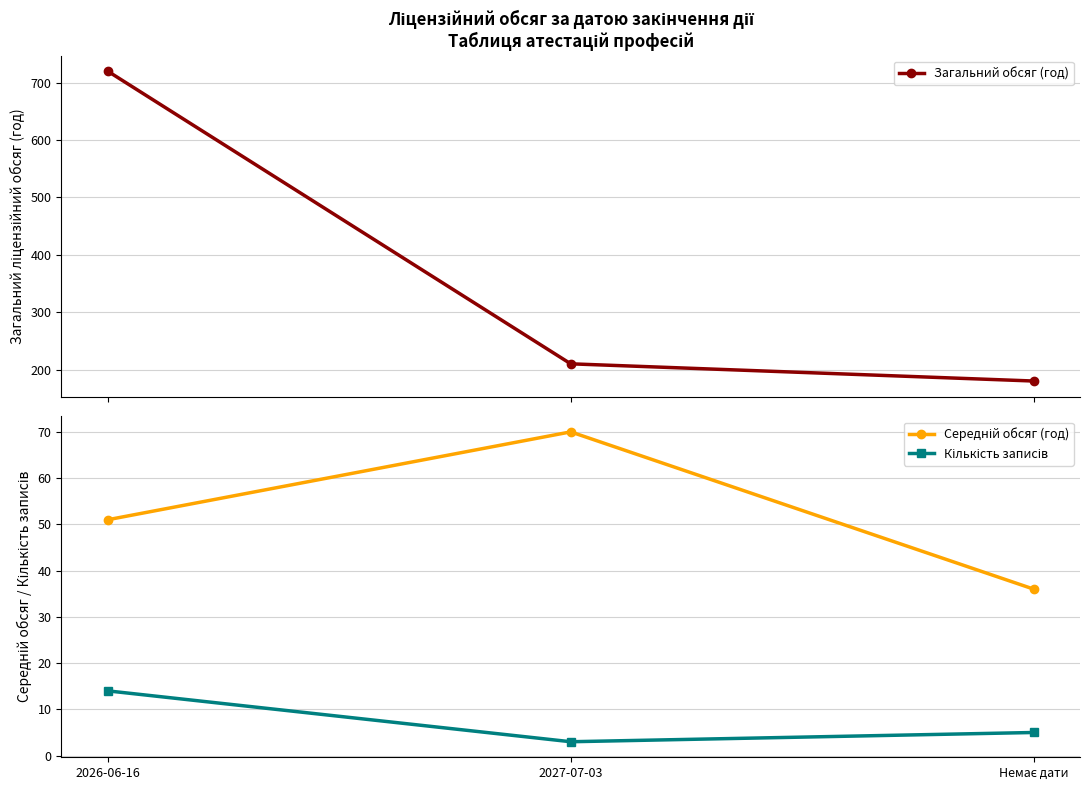

Count the Кількість записів values in the range 3 to 14.

3